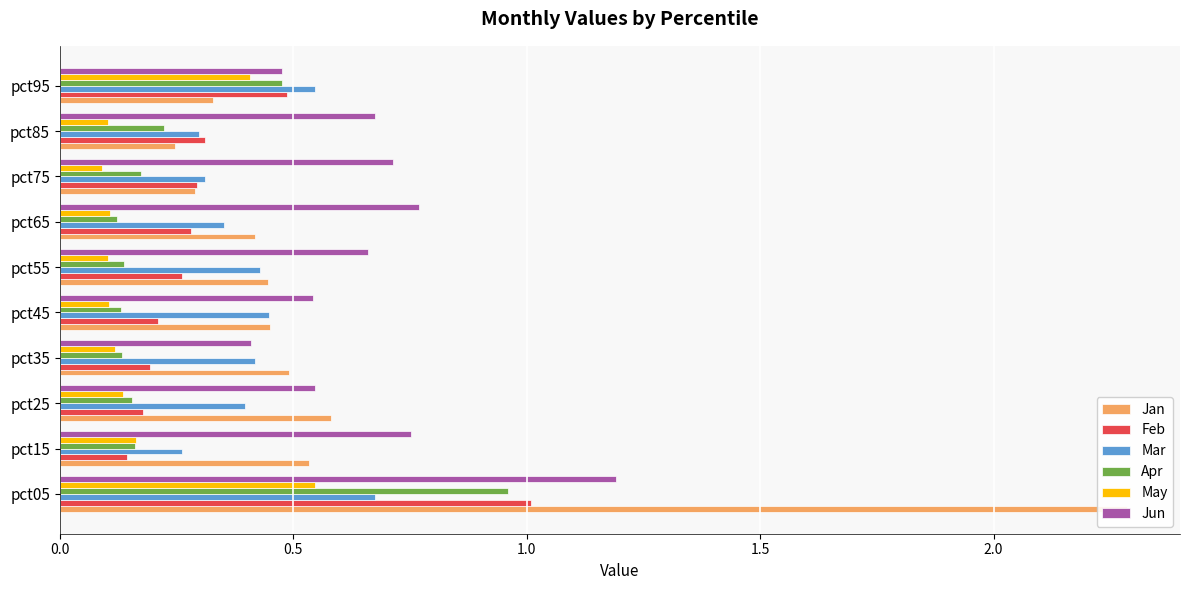

How many bars are there in total?

60